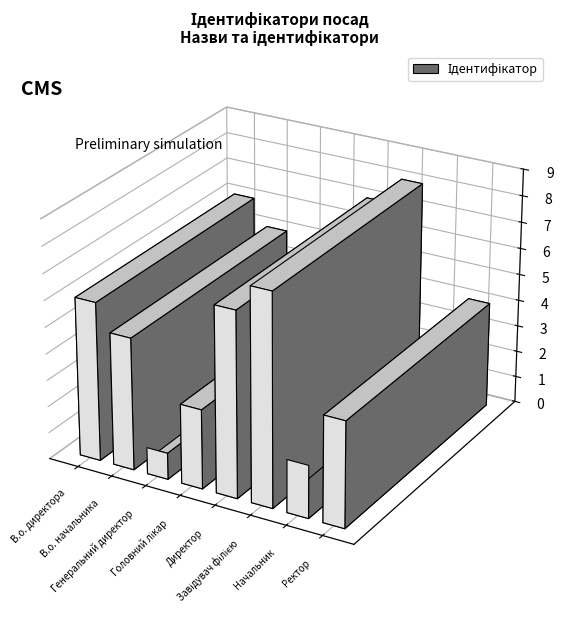

Approximately how many times larger is the value at В.о. директора compared to Начальник?

3.0